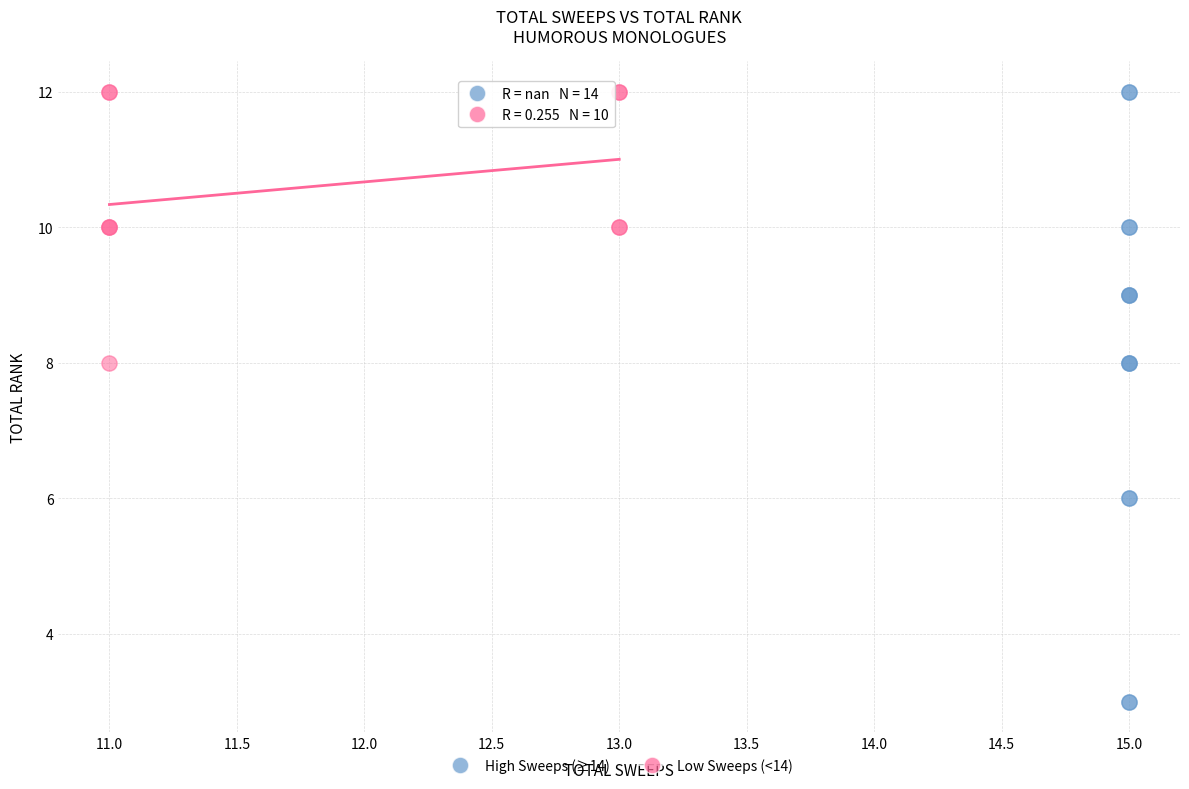

Which series has the largest Y range (max minus min)?

High Sweeps (≥14)